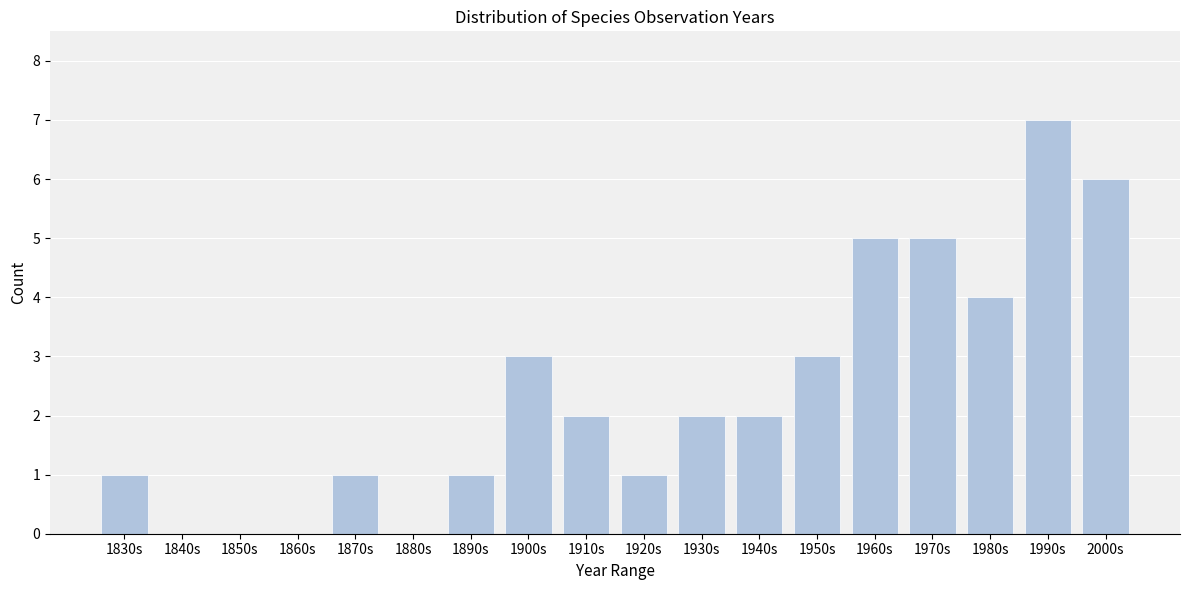

Reading left to right, what are all the values shown in this chart?

1830s=1	1840s=0	1850s=0	1860s=0	1870s=1	1880s=0	1890s=1	1900s=3	1910s=2	1920s=1	1930s=2	1940s=2	1950s=3	1960s=5	1970s=5	1980s=4	1990s=7	2000s=6